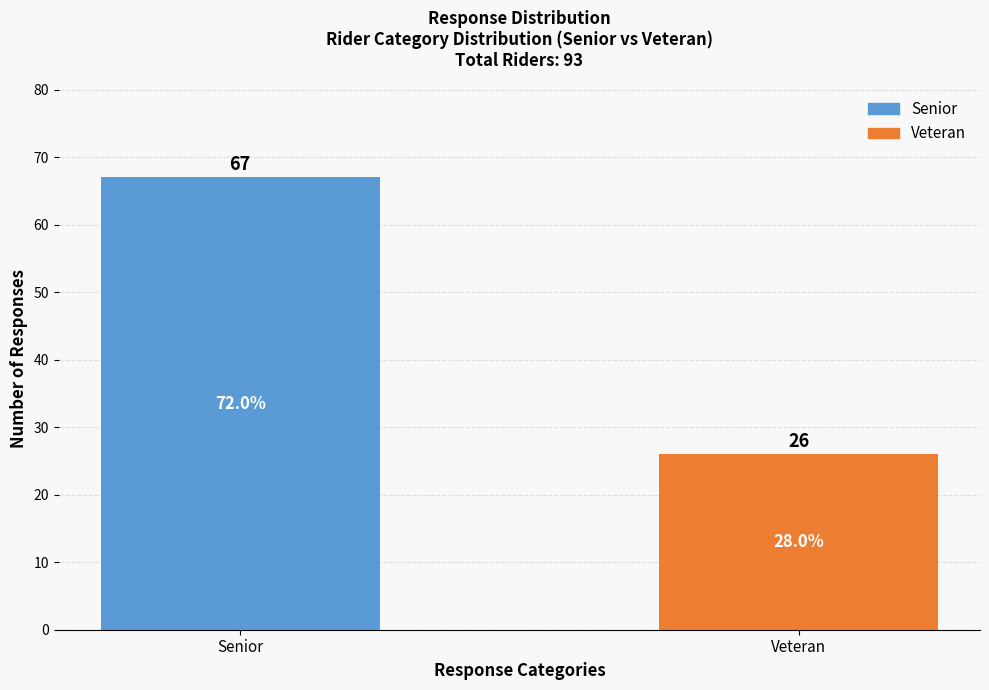

What is the label of the 2nd bar from the left?

Veteran